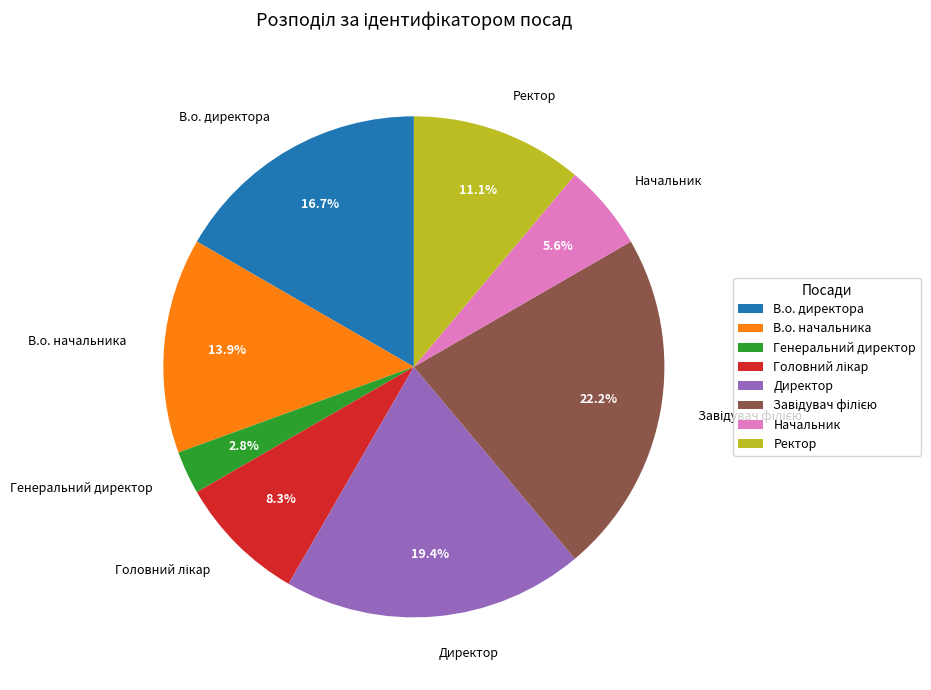

To the nearest percent, what is the difference between the largest and smallest slice percentages?

19%